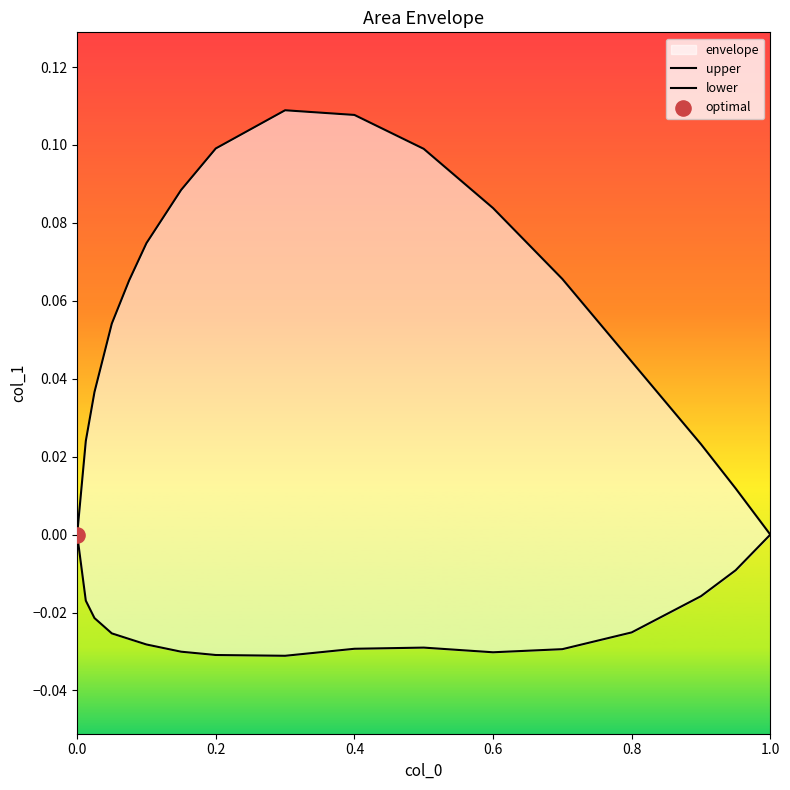

Which series contains the highest Y value?

upper